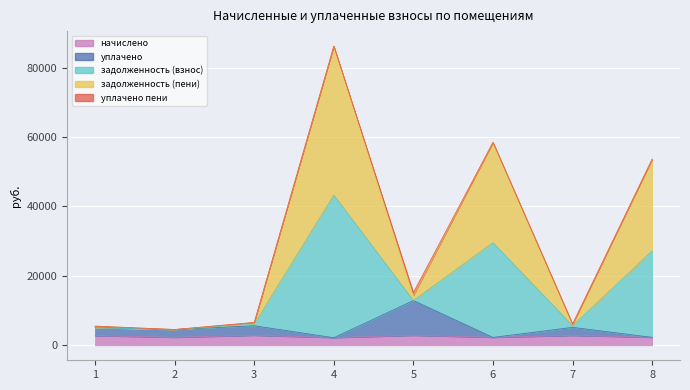

What is the spread (max minus min) of values at 6?

56201.9